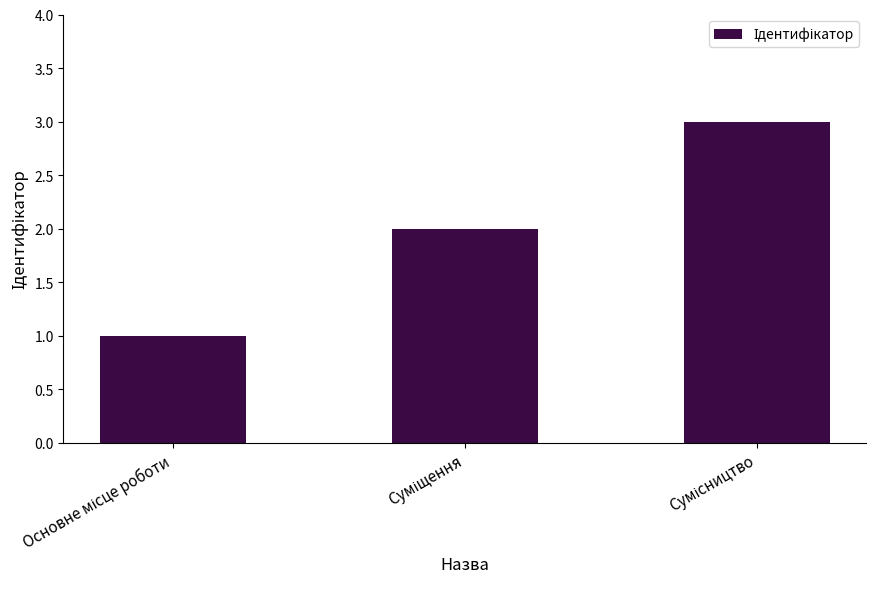

What is the maximum value shown in the chart?

3